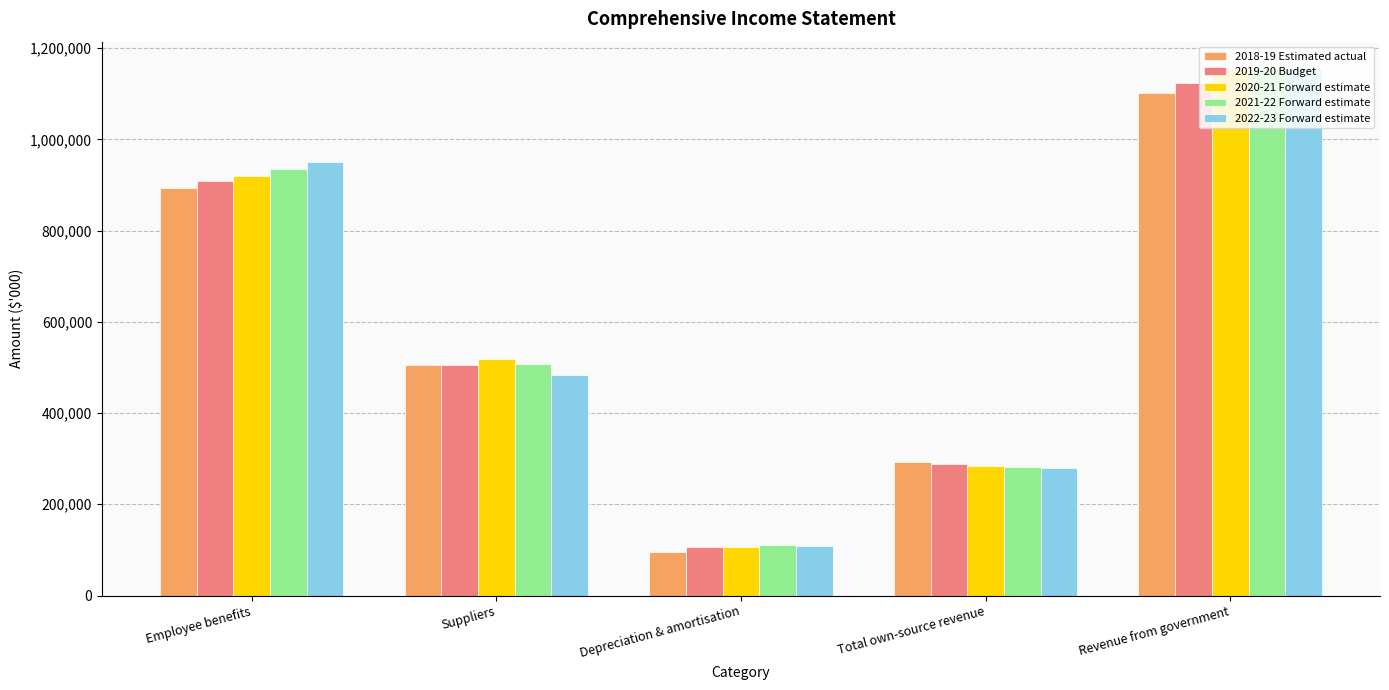

At which category is the sum across all series the highest?

Revenue from government